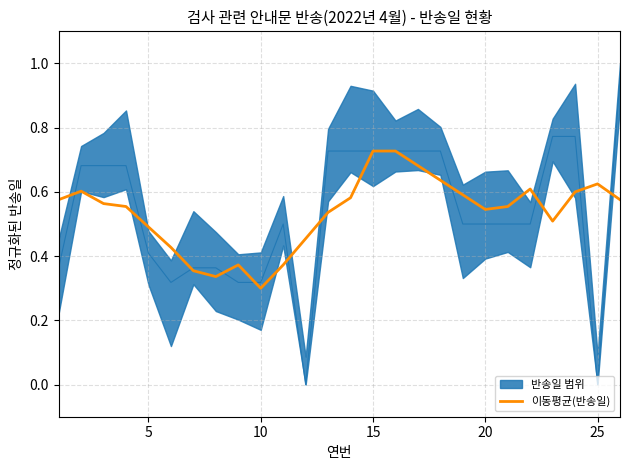

What is the difference between the second highest and second lowest values?

0.4